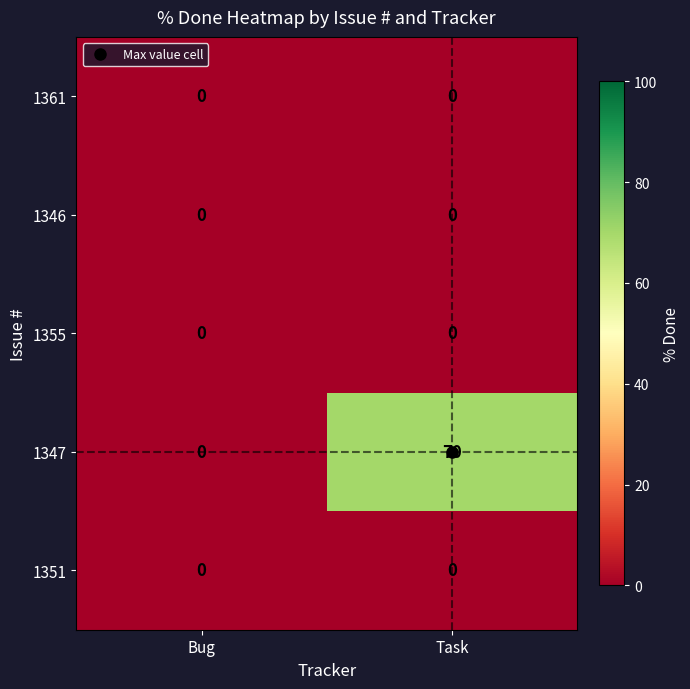

What is the total value across all series at Task?

70